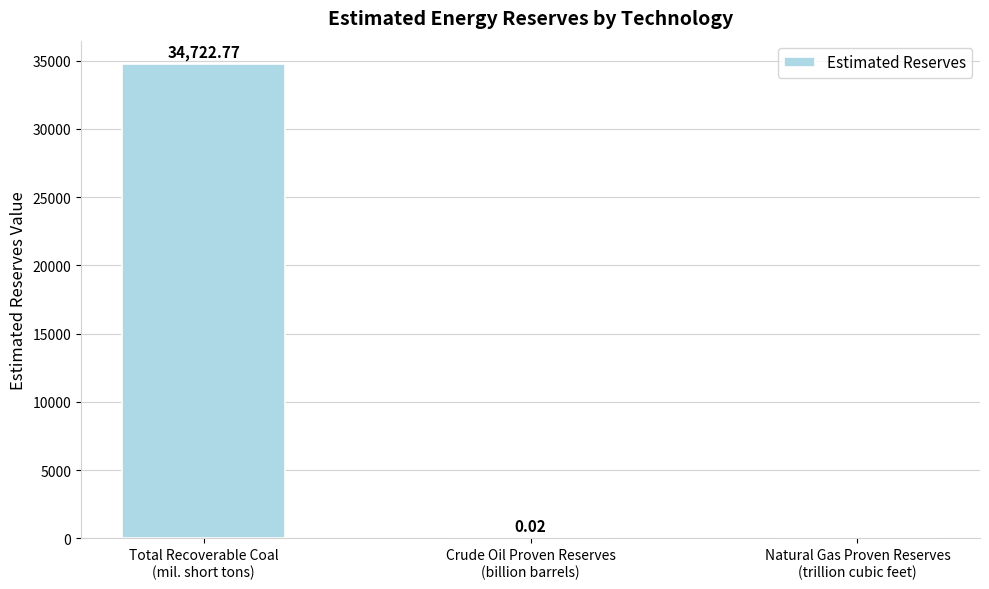

What is the sum of all values?

34722.8